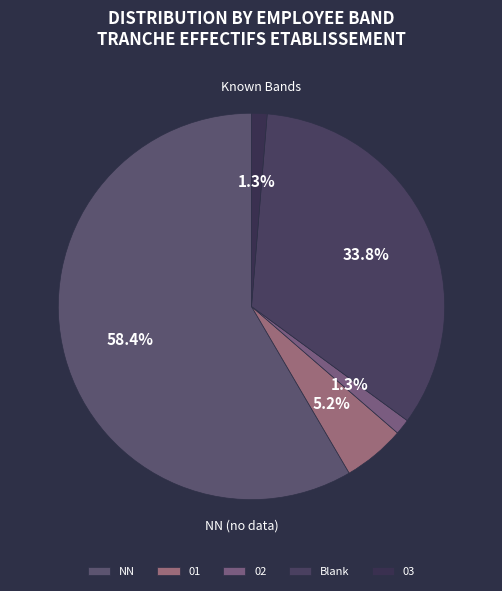

Which category has the biggest portion of the pie?

NN